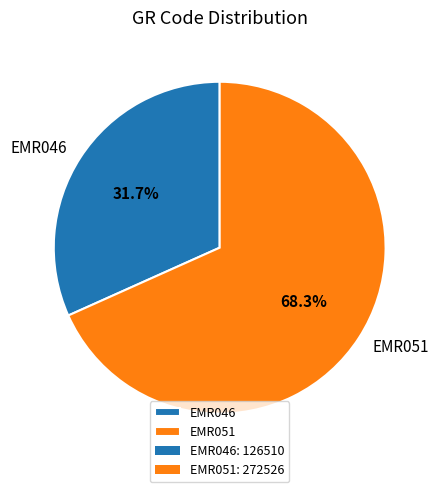

What is the ratio of the value at EMR046 to the value at EMR051?

0.5